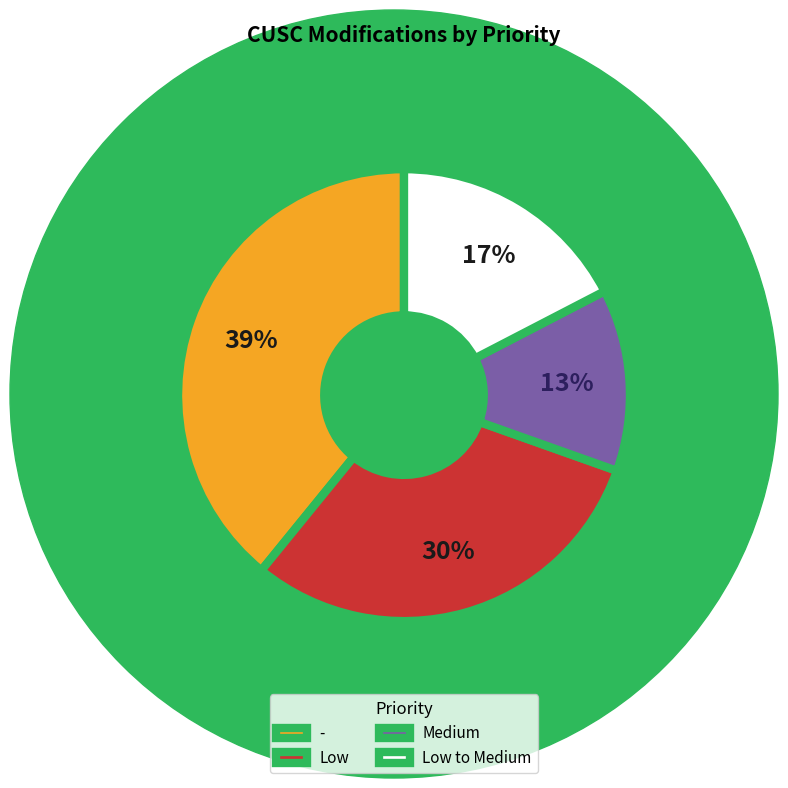

Count the number of slices in the pie.

4